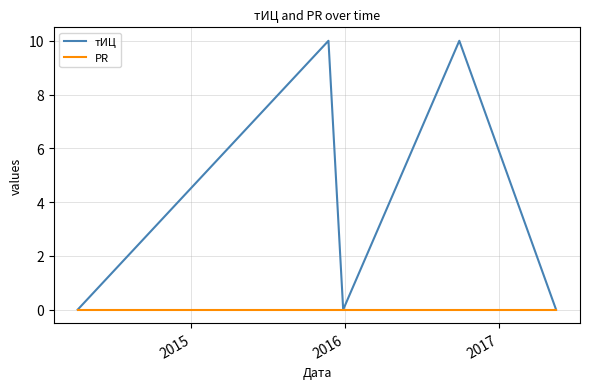

Rank the series by their average value, from highest to lowest.

тИЦ, PR